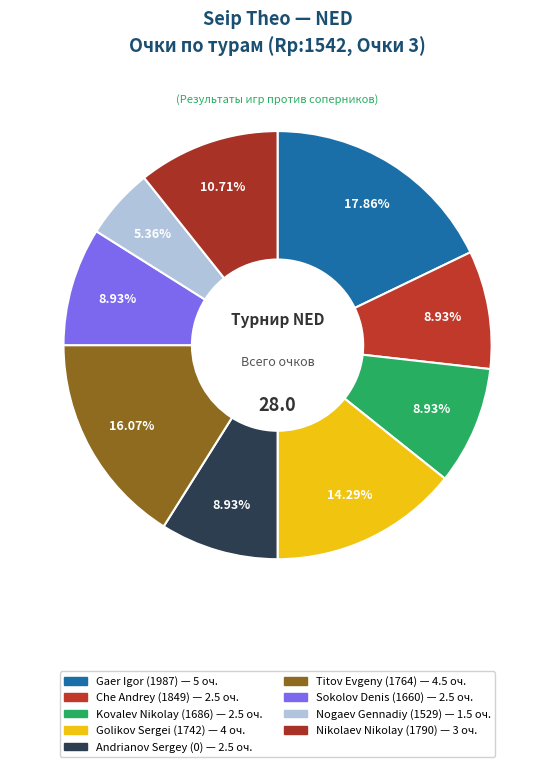

What is the change in value from Gaer Igor (1987) to Kovalev Nikolay (1686)?

-2.5